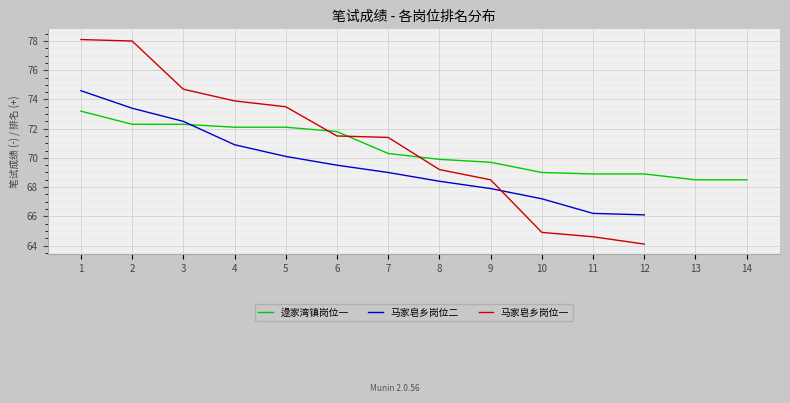

The value of 逯家湾镇岗位一 at 9 is 69.7. True or false?

True